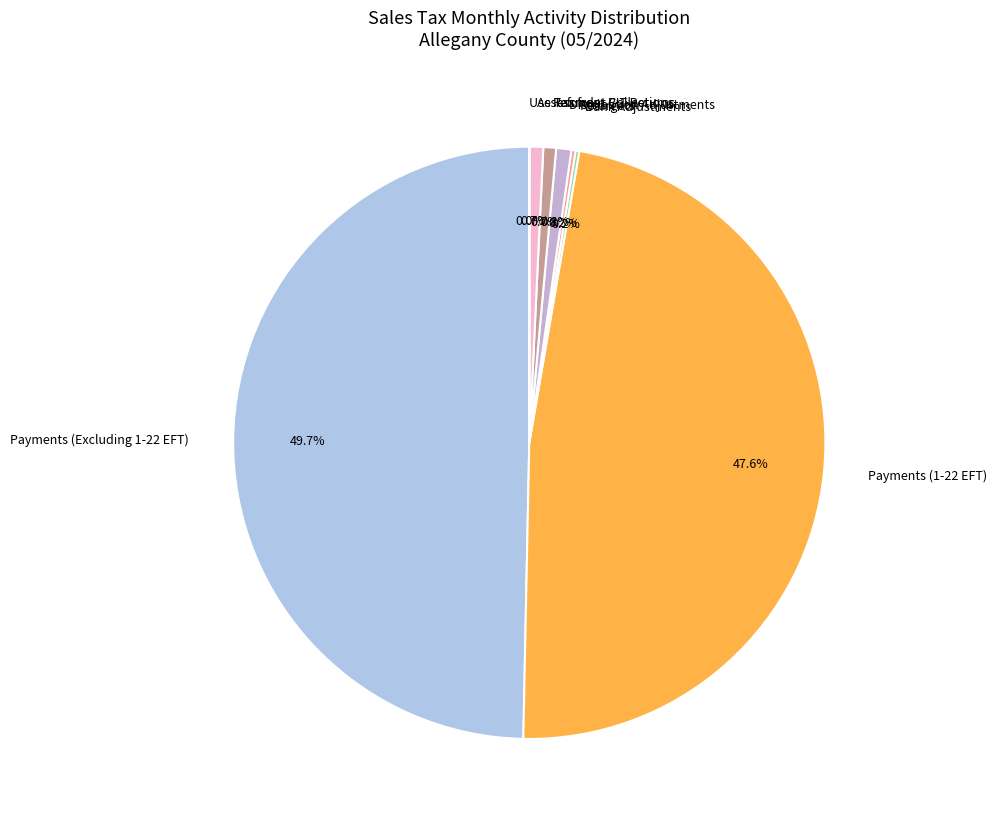

The Assessment Collections slice represents 11% of the pie. True or false?

False